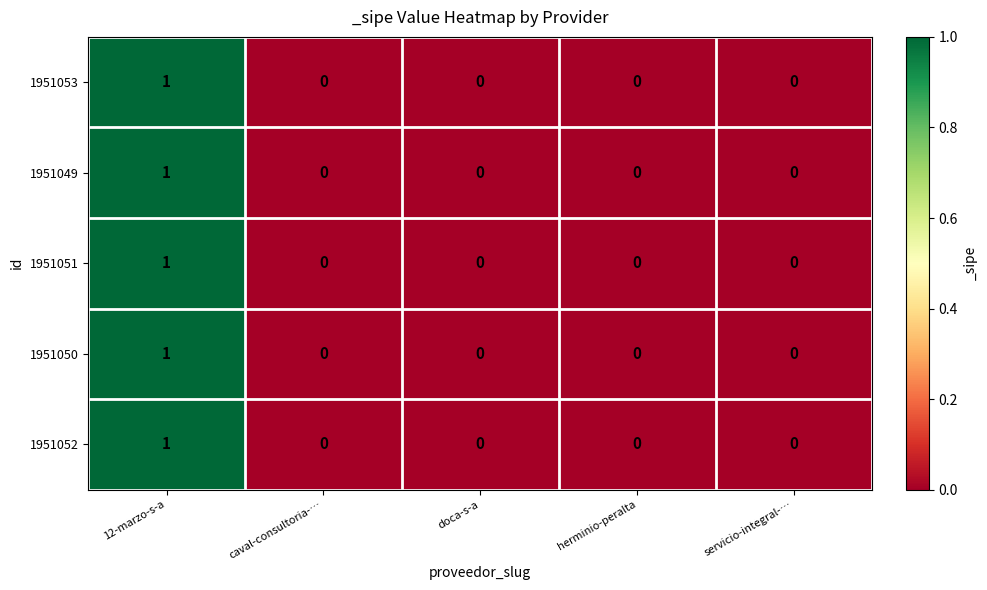

Count the 1951051 values in the range 0 to 1.

5